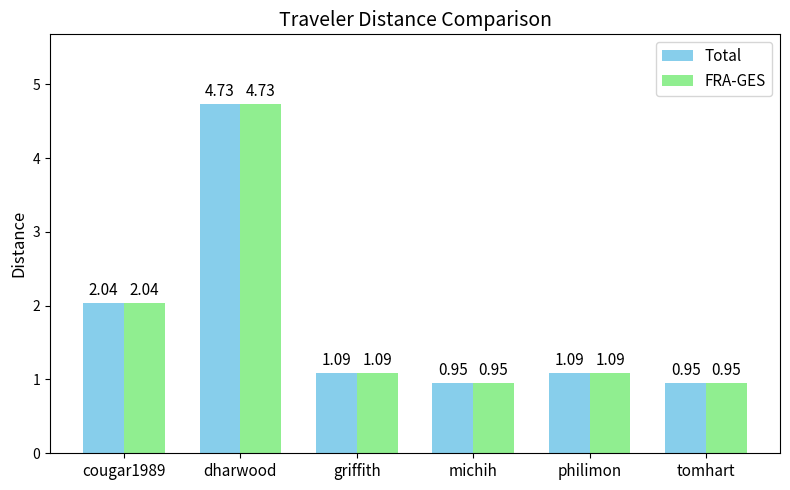

At which label does Total reach its peak?

dharwood